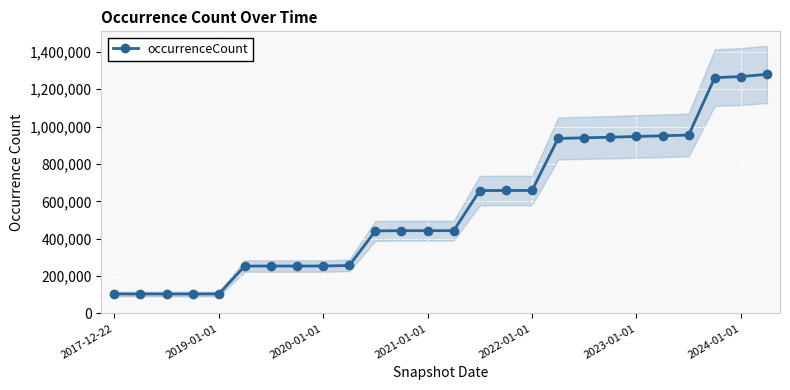

How many data points are less than 443155?

11